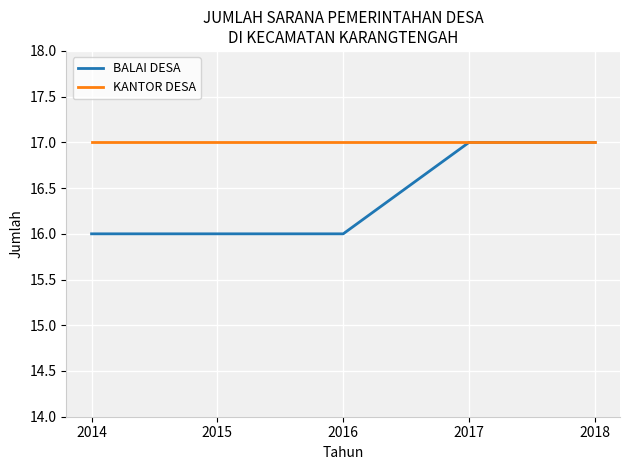

What are all the series names shown in the legend?

BALAI DESA, KANTOR DESA